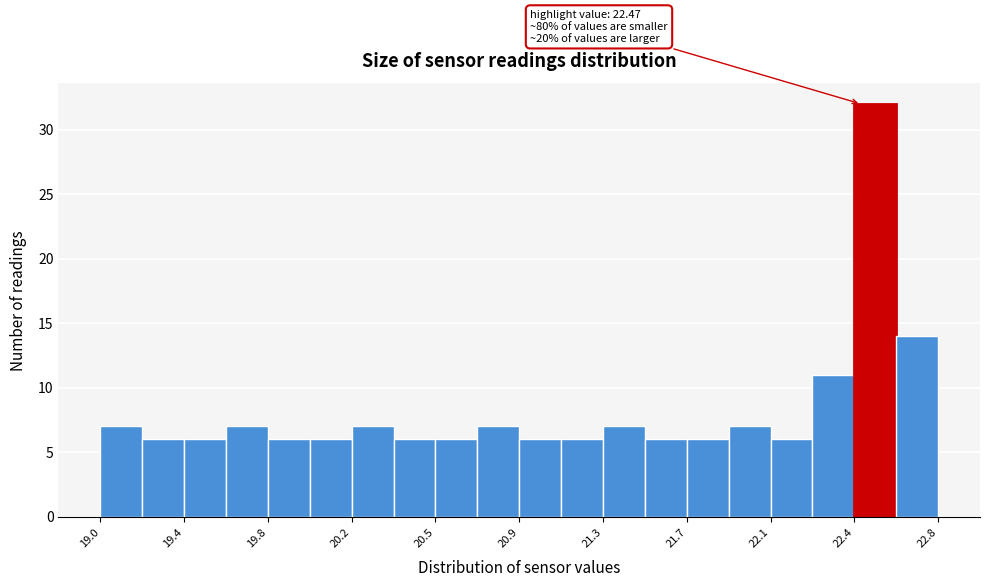

Around what value on the x-axis is the tallest bar? Give the approximate position of its centre, as read against the axis.

22.55